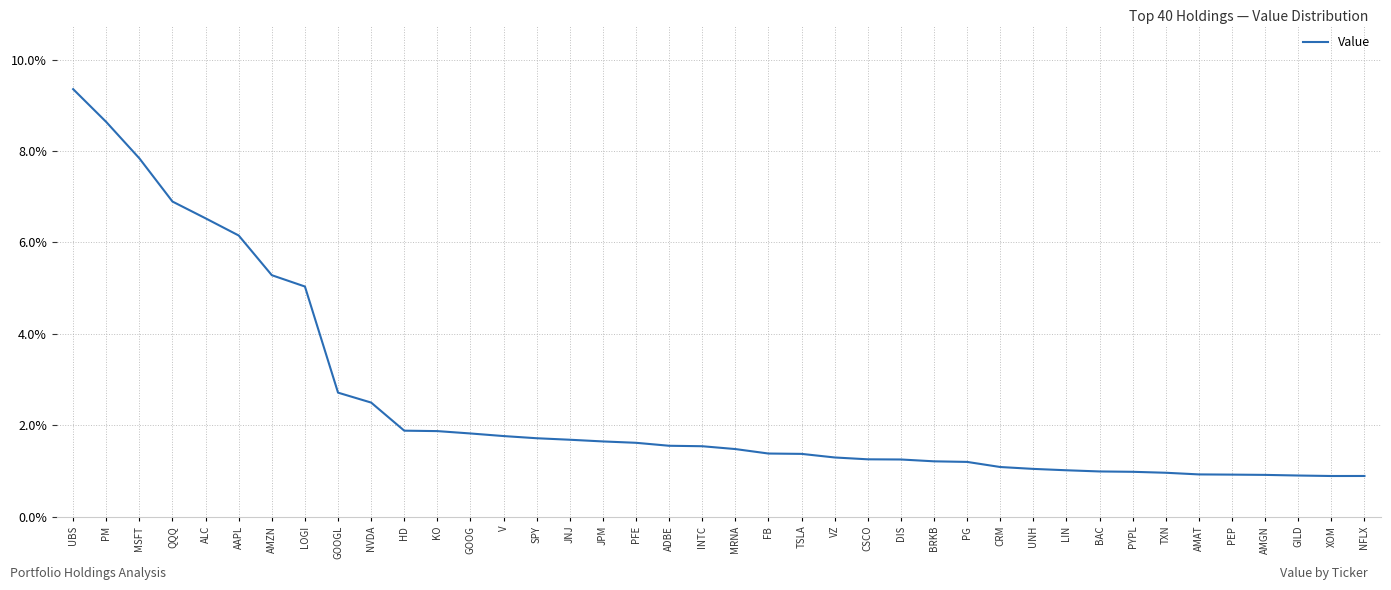

What position from the right is NVDA?

31